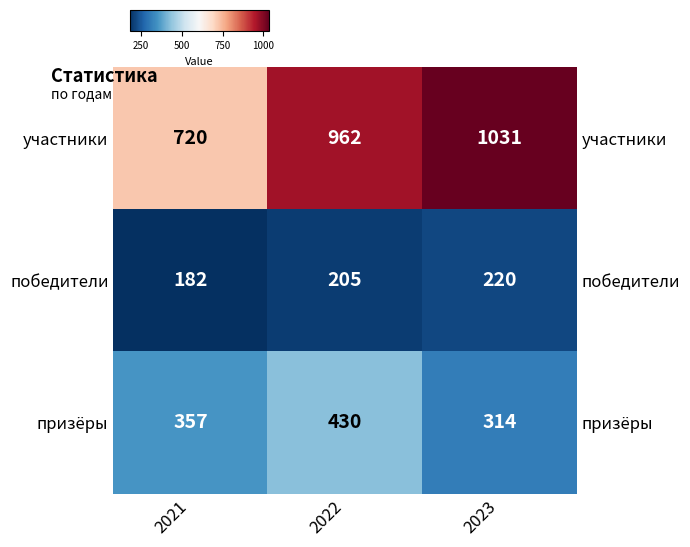

At which label is row_0 closest to 875?

2022